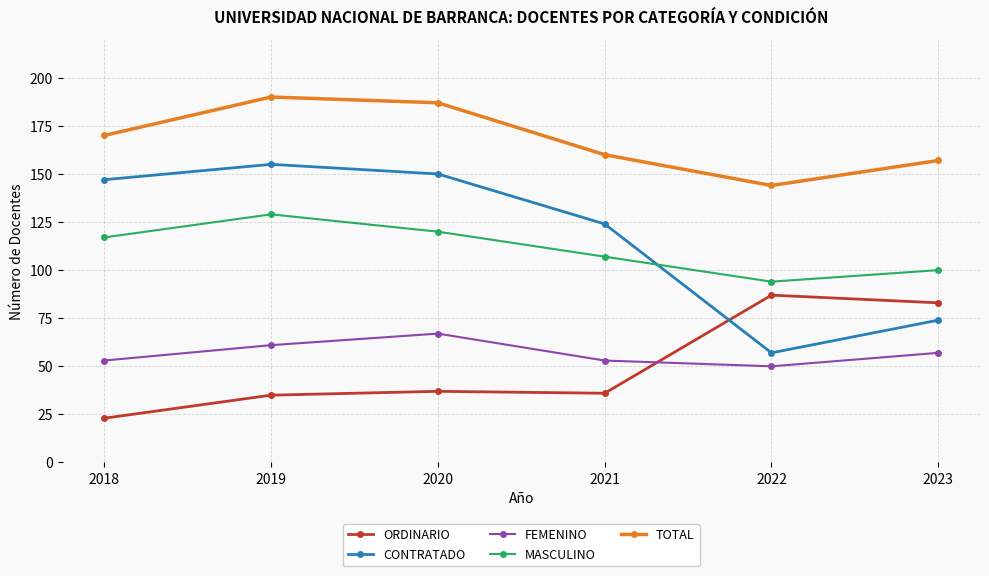

What value does the MASCULINO series have at 2019?

129